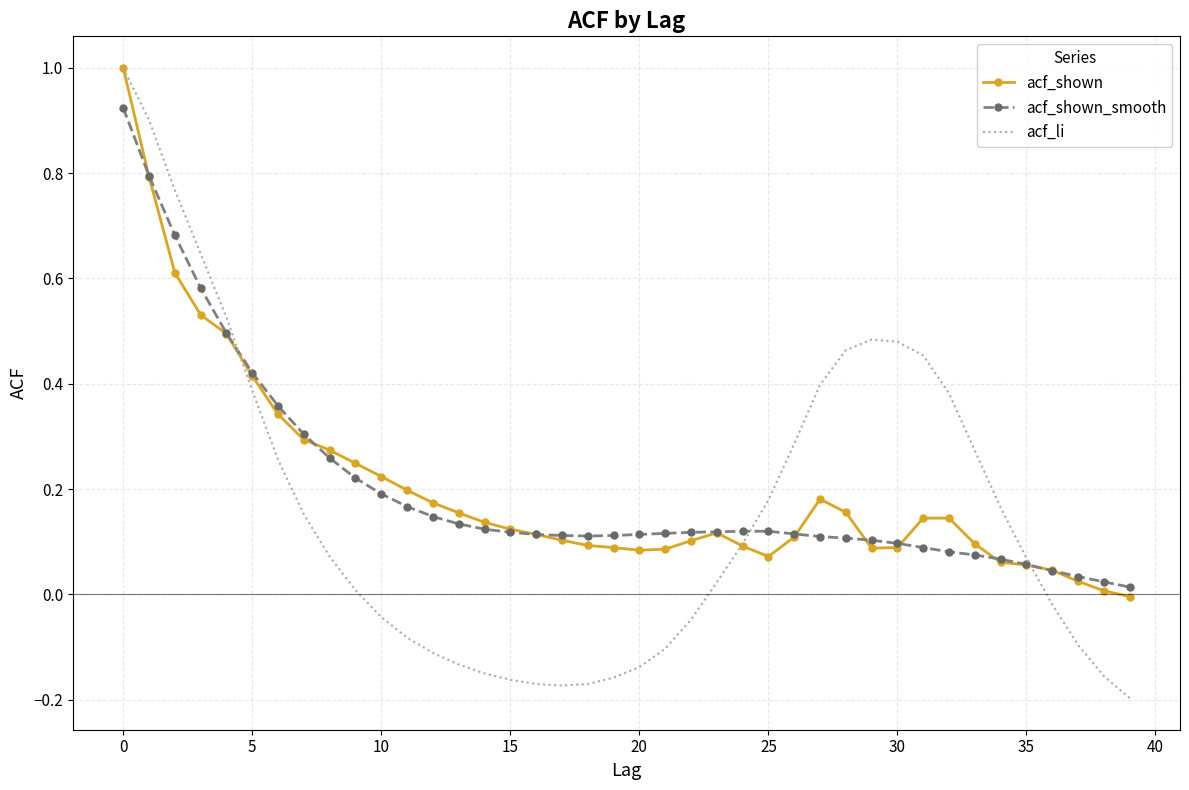

Which series has the widest spread of values?

acf_li